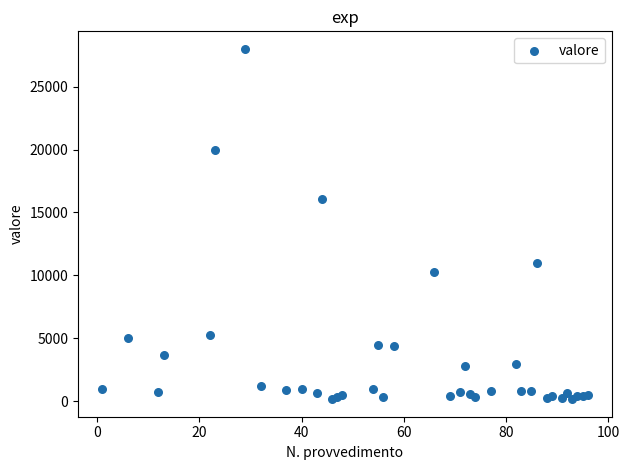

What Y value in the scatter plot is closest to 14077?

16100